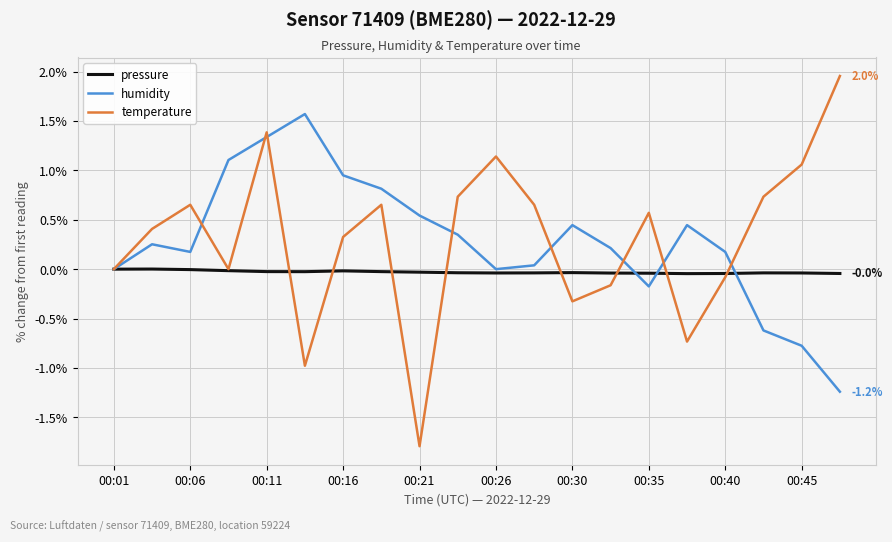

Which series has the largest range (max minus min)?

temperature